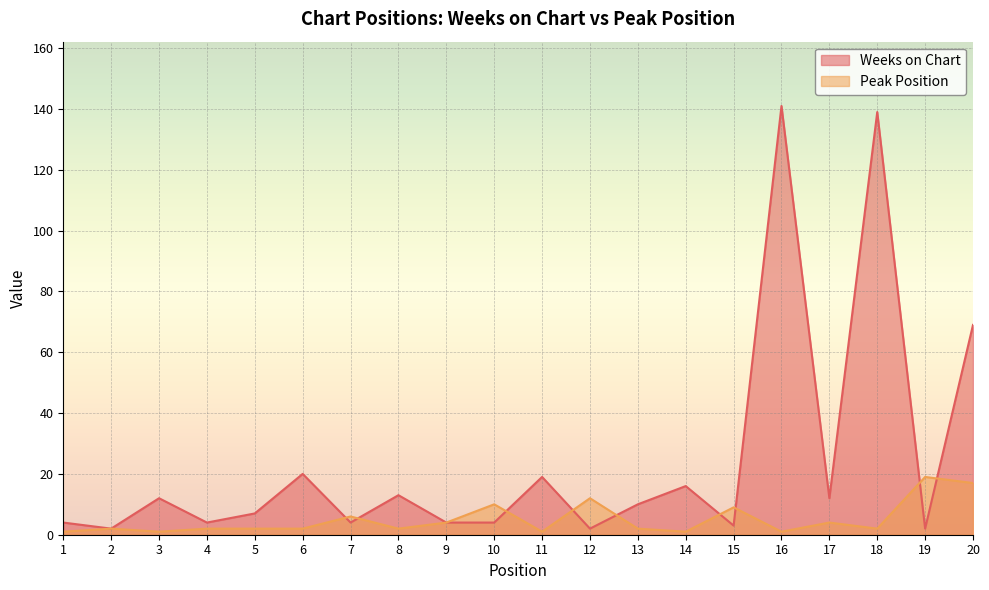

List the series in order of their overall mean, lowest first.

Peak Position, Weeks on Chart